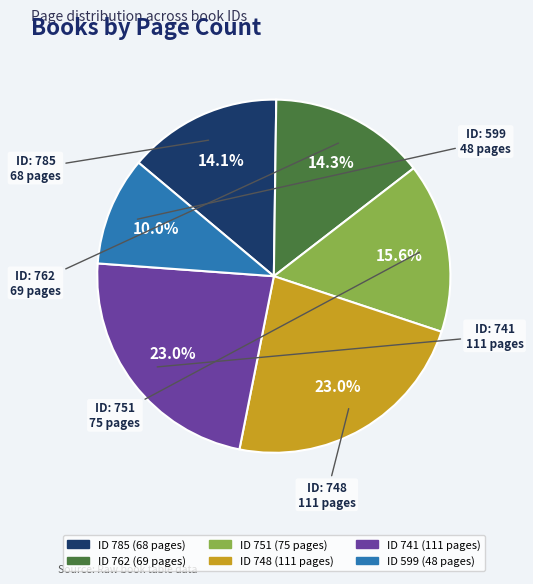

Is there any slice that represents more than half of the pie?

No